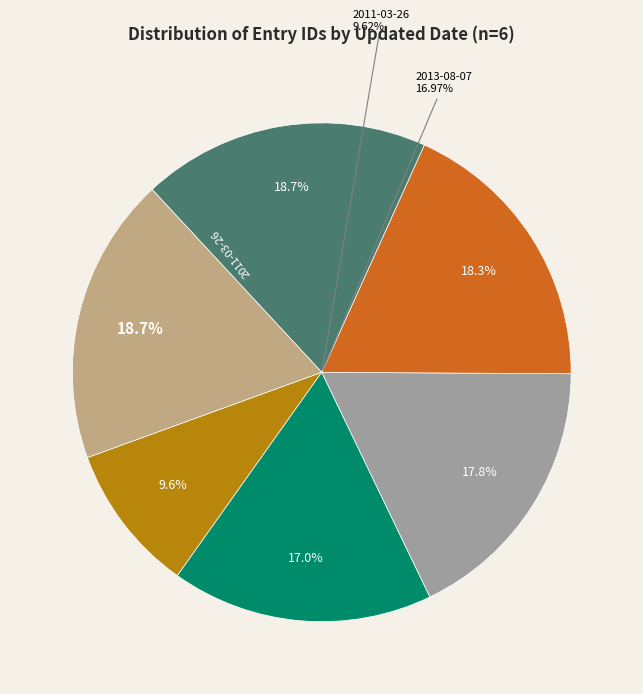

How many slices are in this pie chart?

6